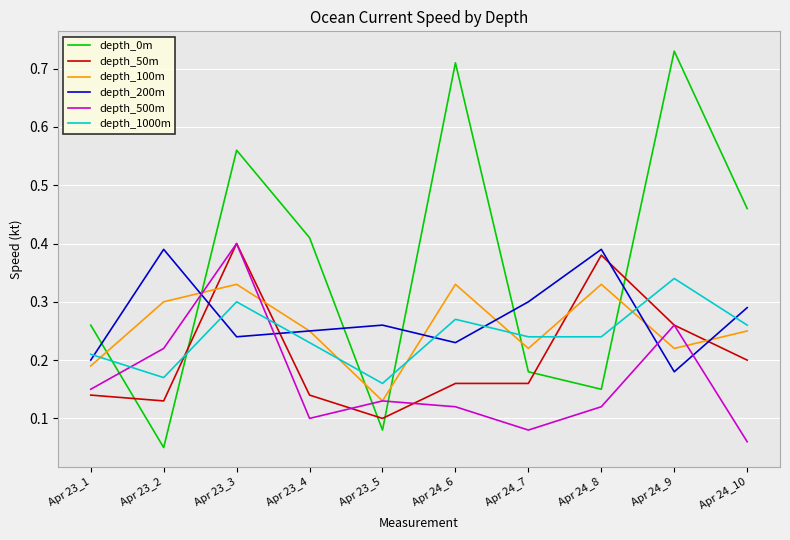

What position from the right is Apr 24_7?

4